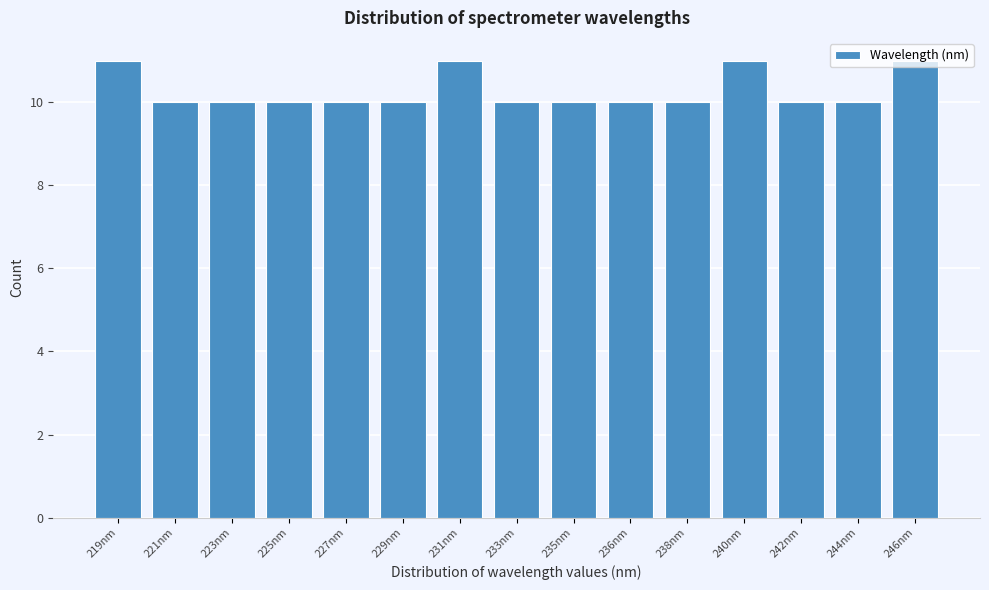

What is the value of the 2nd bar from the left?

10